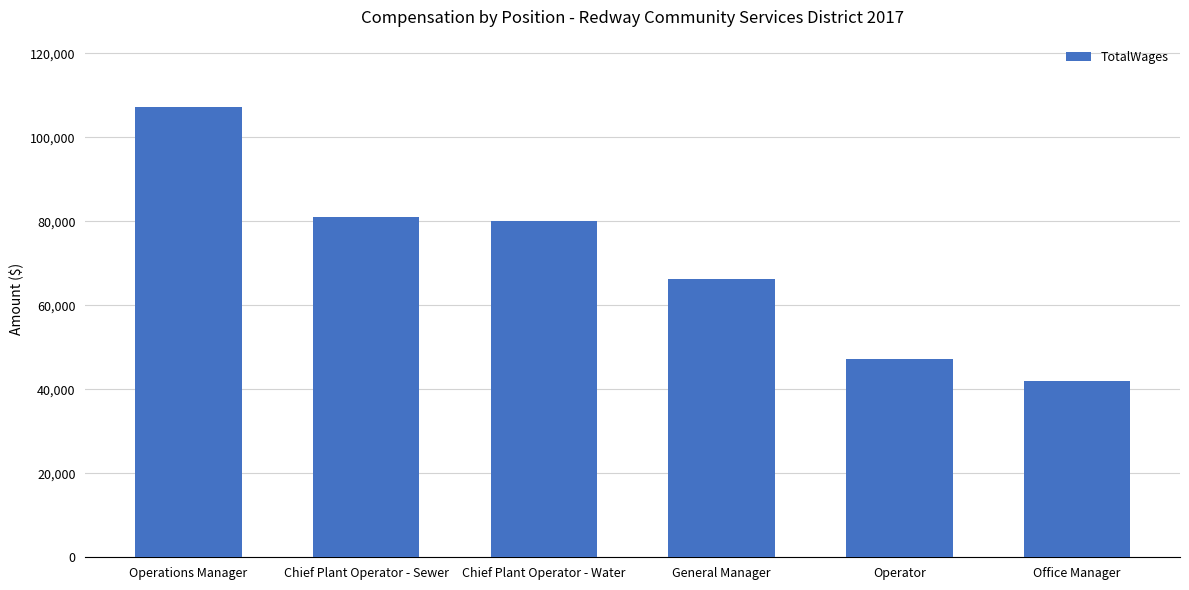

What is the sum of the values at Operations Manager and Operator?

154508